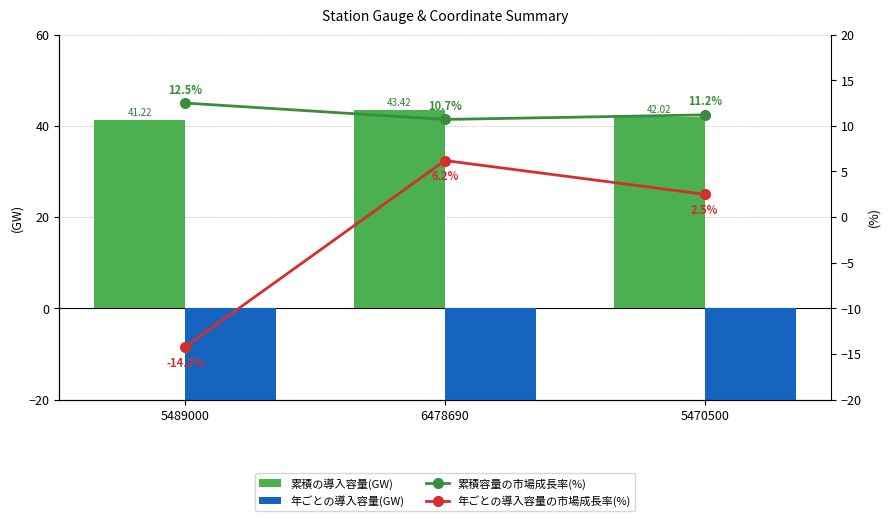

Which category has the highest value in the 年ごとの導入容量の市場成長率(%) series?

6478690